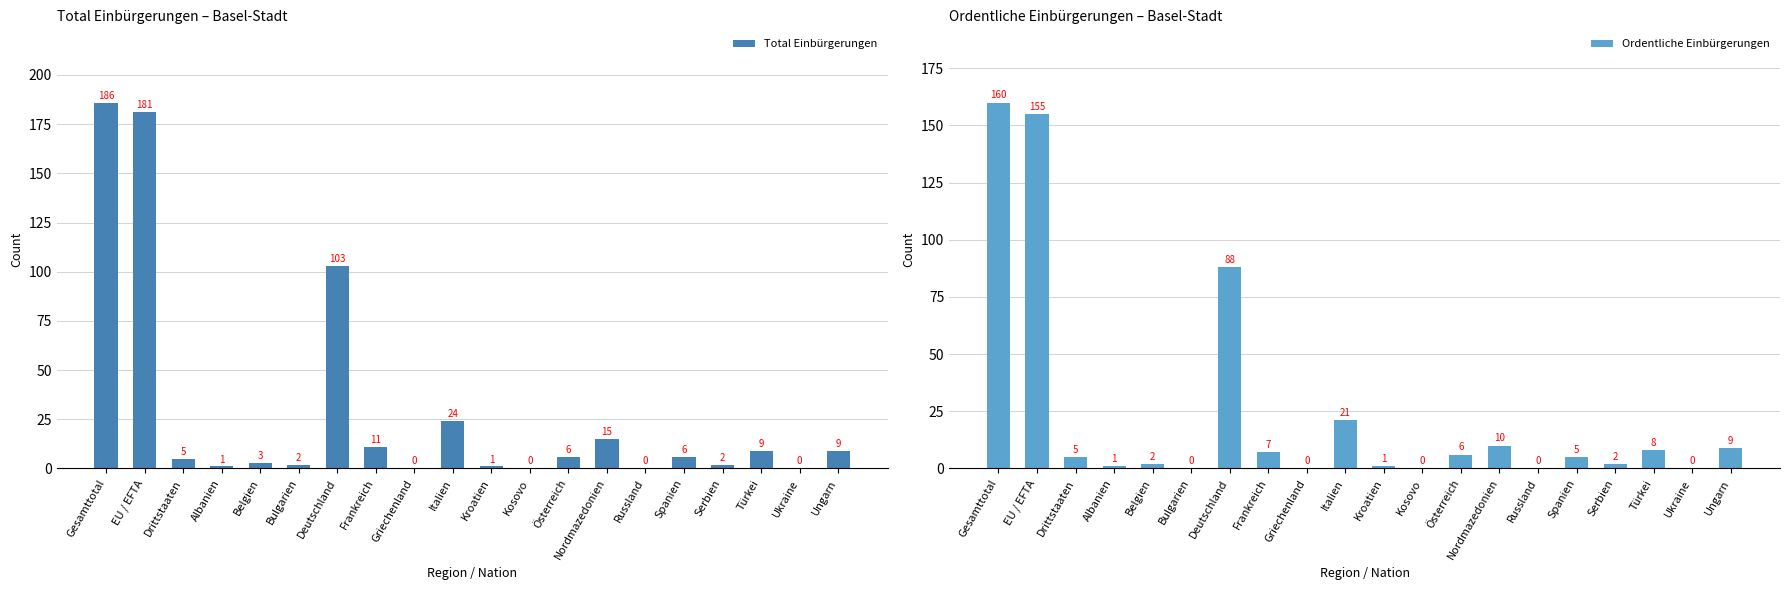

True or false: Total Einbürgerungen has a value of 0 at Kosovo.

True